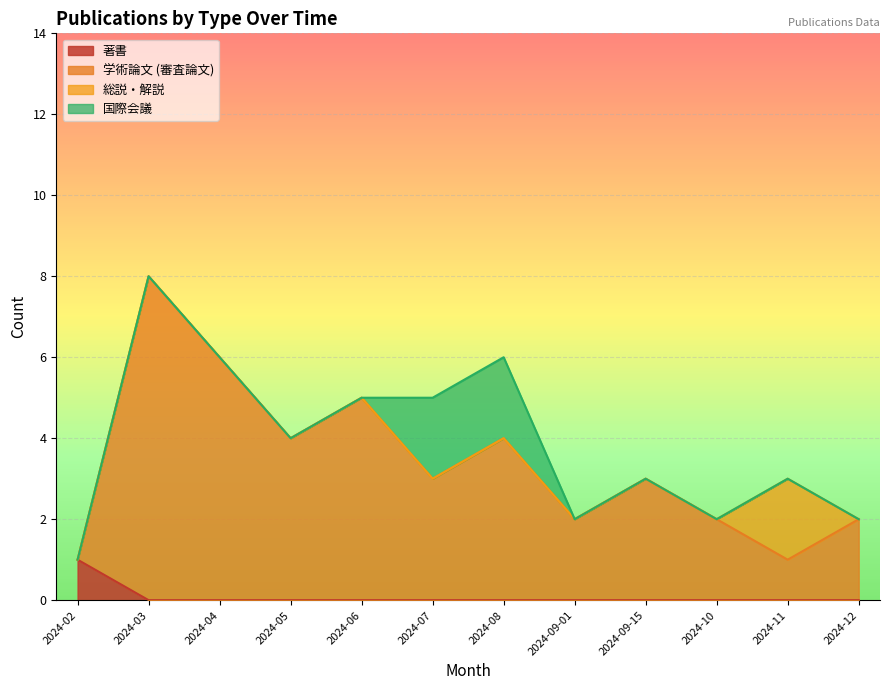

At which label does 学術論文 (審査論文) reach its peak?

2024-03